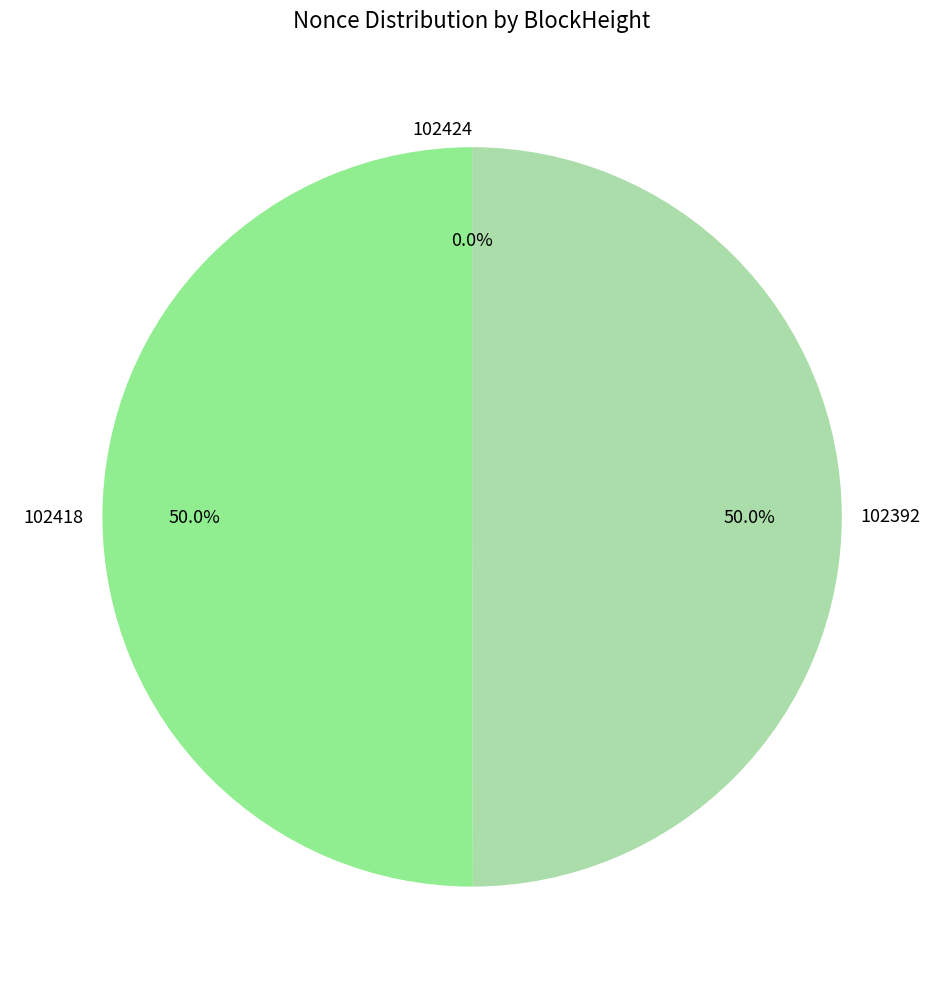

What is the total percentage of 102418 and 102392?

100.0%